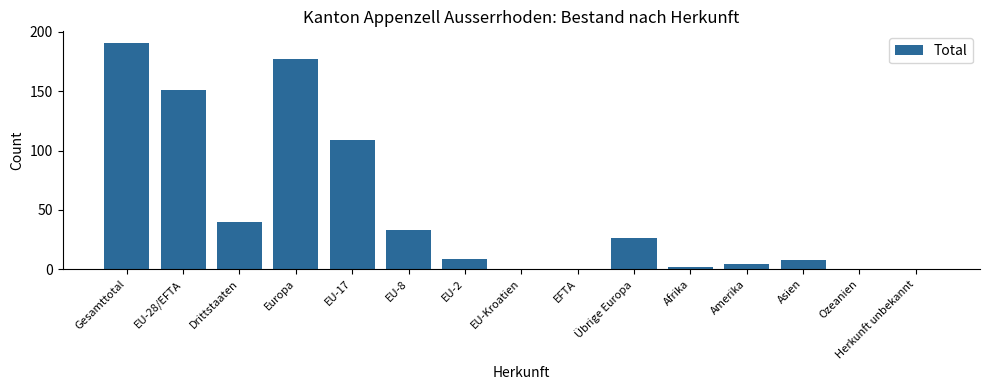

Reading right to left, what are all the values shown in this chart?

0	0	8	4	2	26	0	0	9	33	109	177	40	151	191